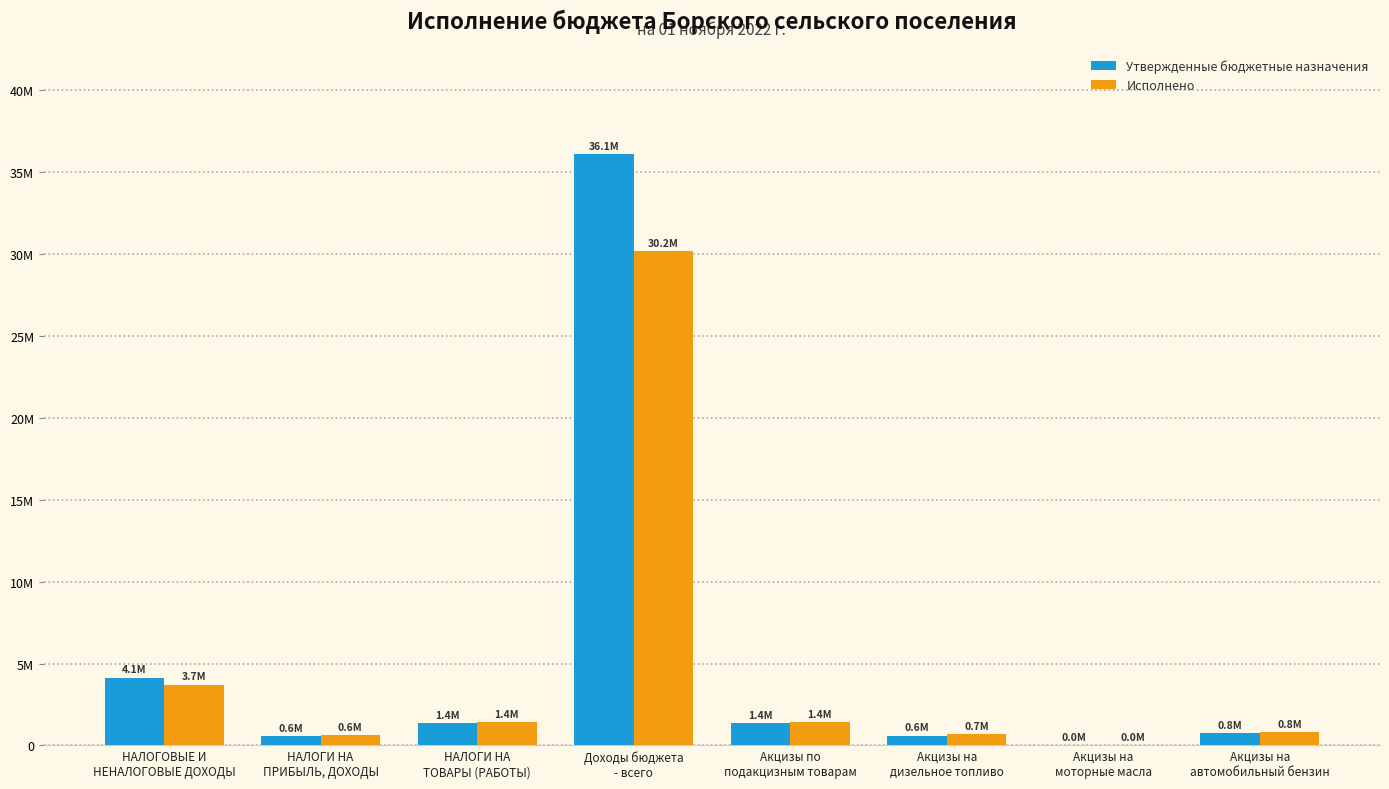

What value does the Утвержденные бюджетные назначения series have at Акцизы на
дизельное топливо?

600000.0